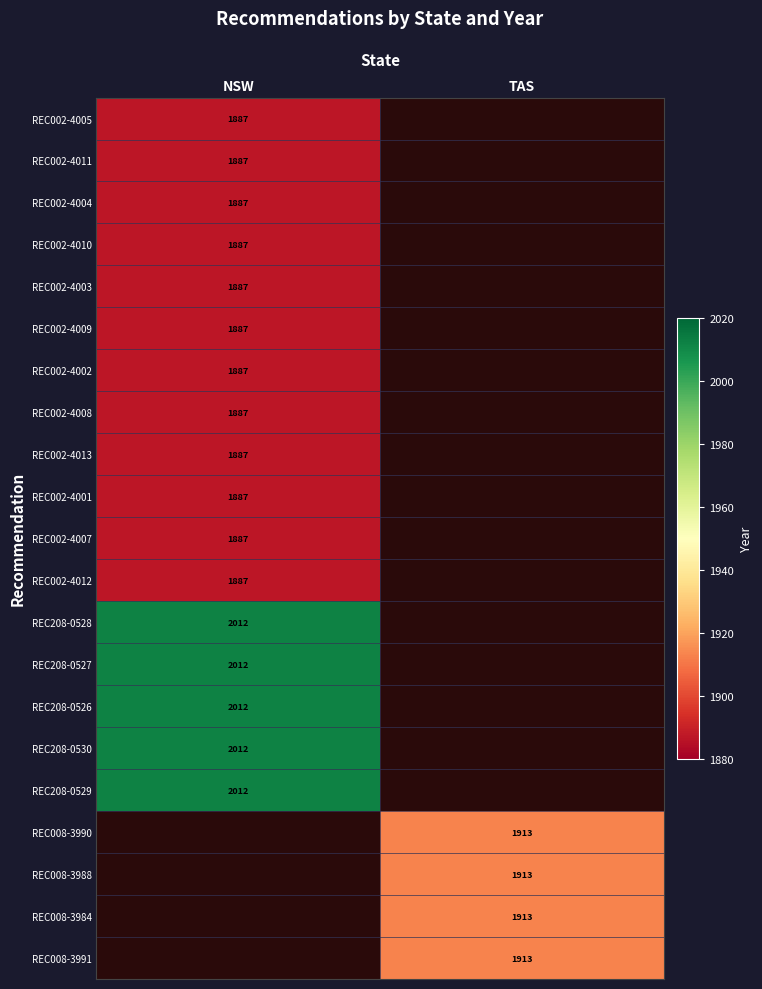

The REC008-3991 series shows 1913 at TAS. True or false?

True